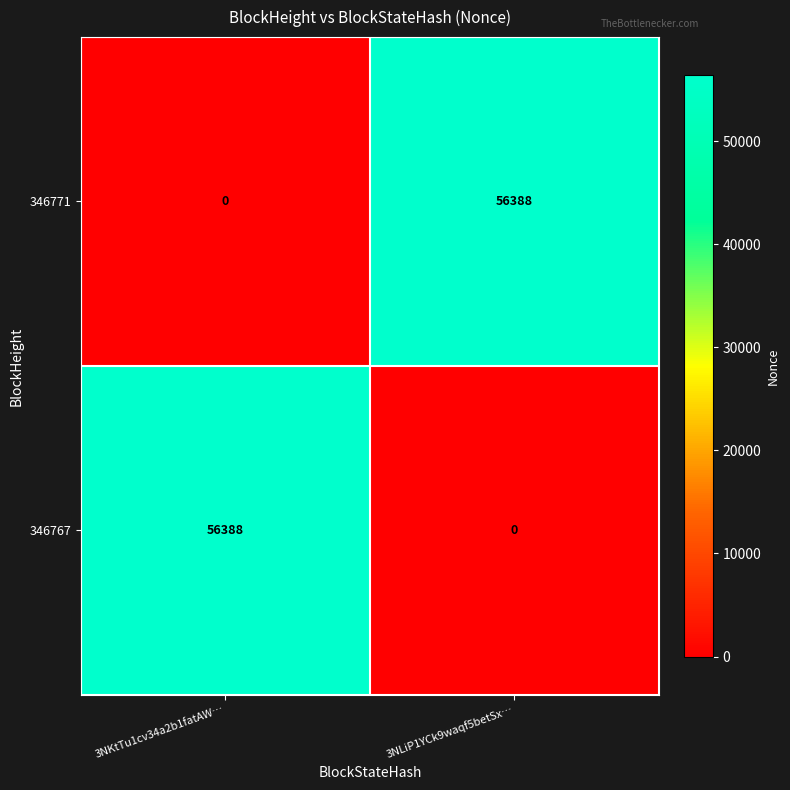

Rank the series at 3NKtTu1cv34a2b1fatAW… from lowest to highest value.

346771, 346767